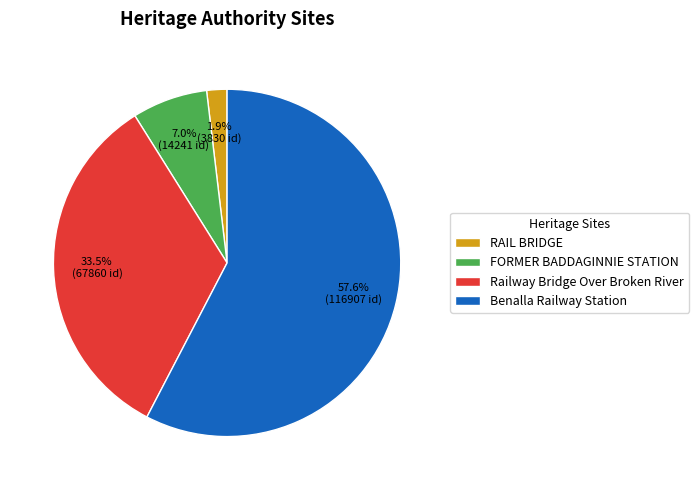

To the nearest percent, what portion does Benalla Railway Station represent?

58%